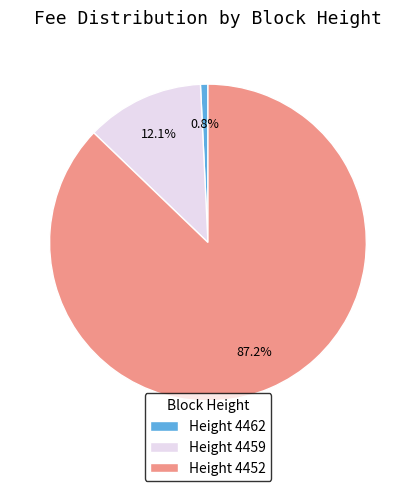

To the nearest percent, what is the average slice percentage?

33%